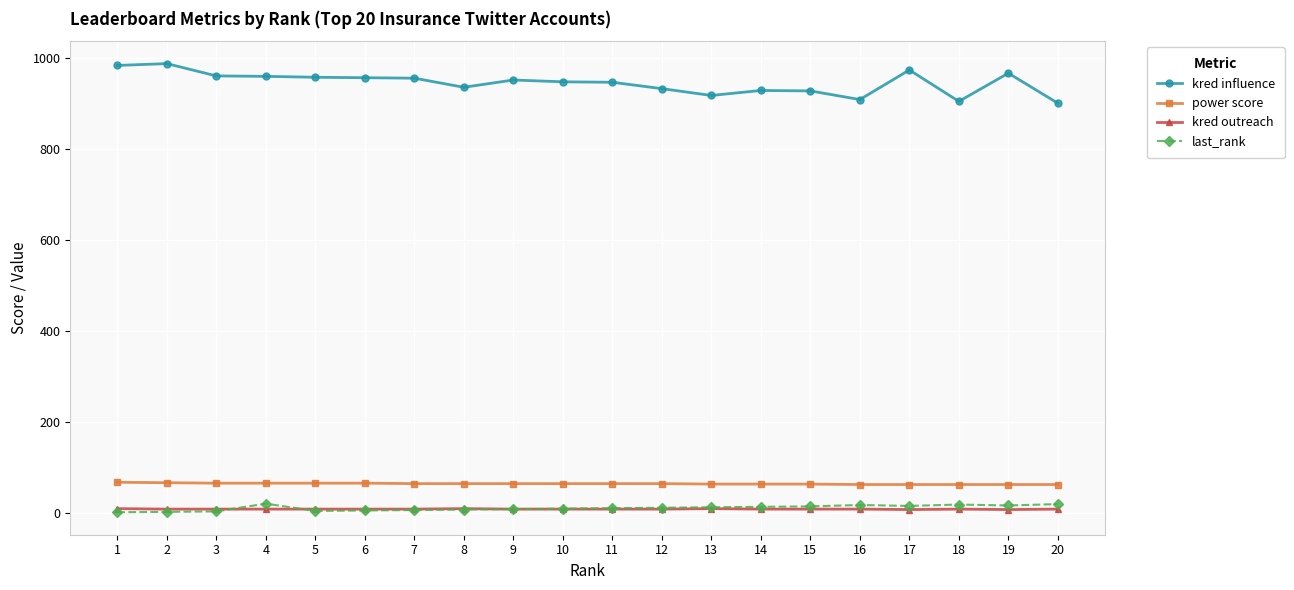

What is the highest value of the kred influence series?

987